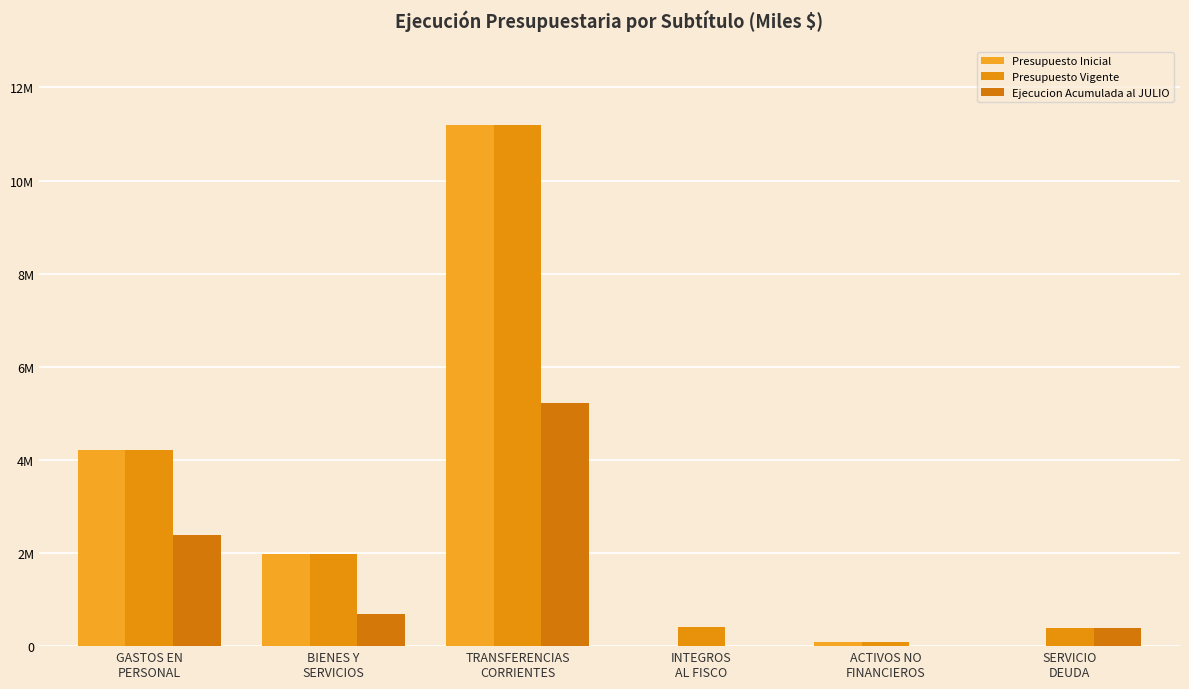

What is the difference between the highest and lowest values at TRANSFERENCIAS
CORRIENTES?

5985142